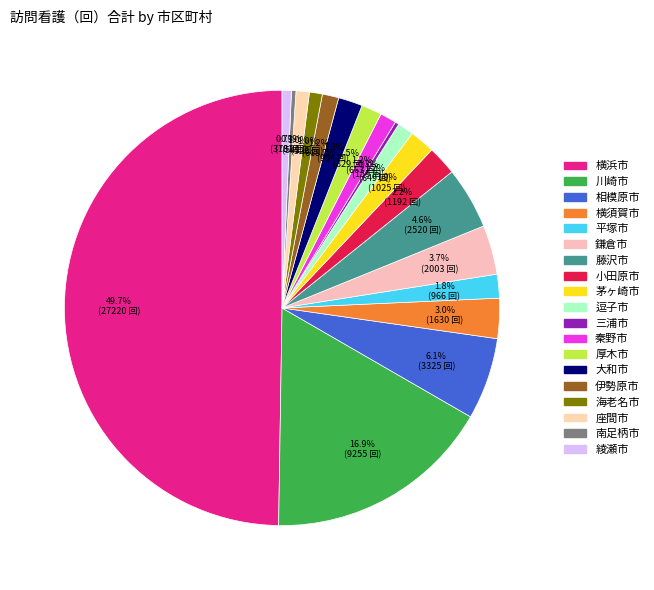

True or false: 大和市 accounts for 1% of the total.

False